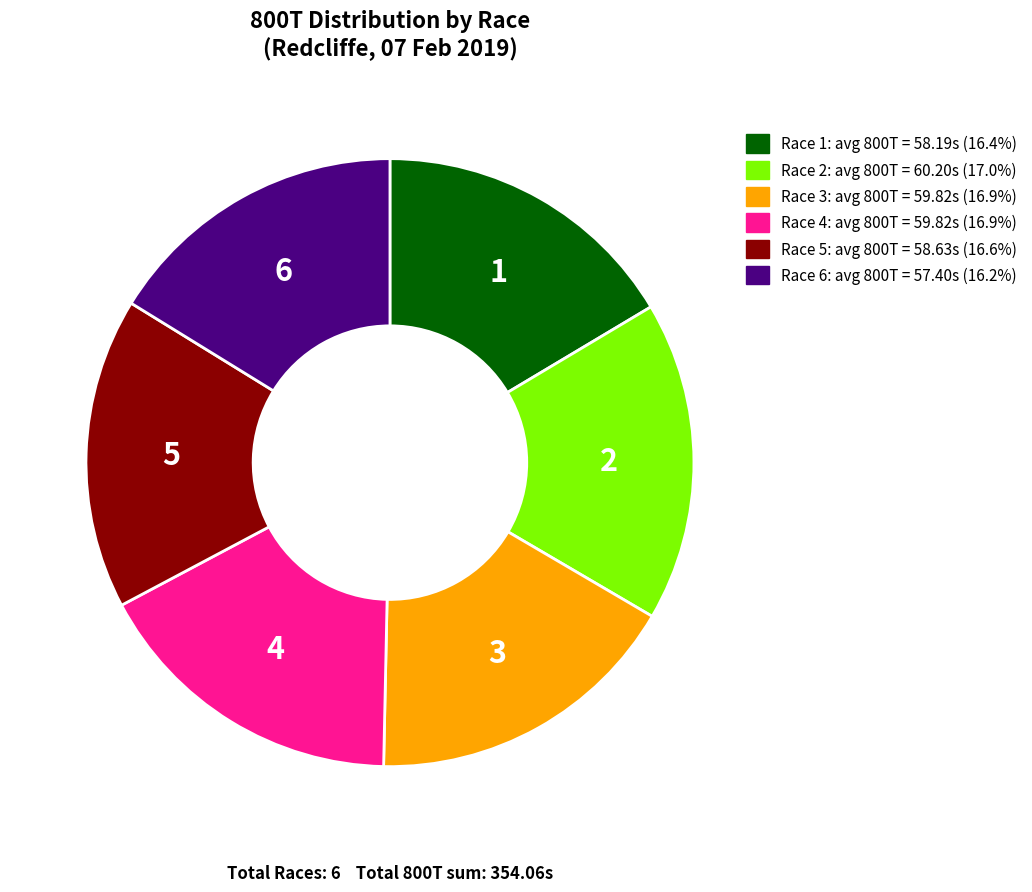

What is the ratio of the value at Race 2: avg 800T = 60.20s (17.0%) to the value at Race 5: avg 800T = 58.63s (16.6%)?

1.0